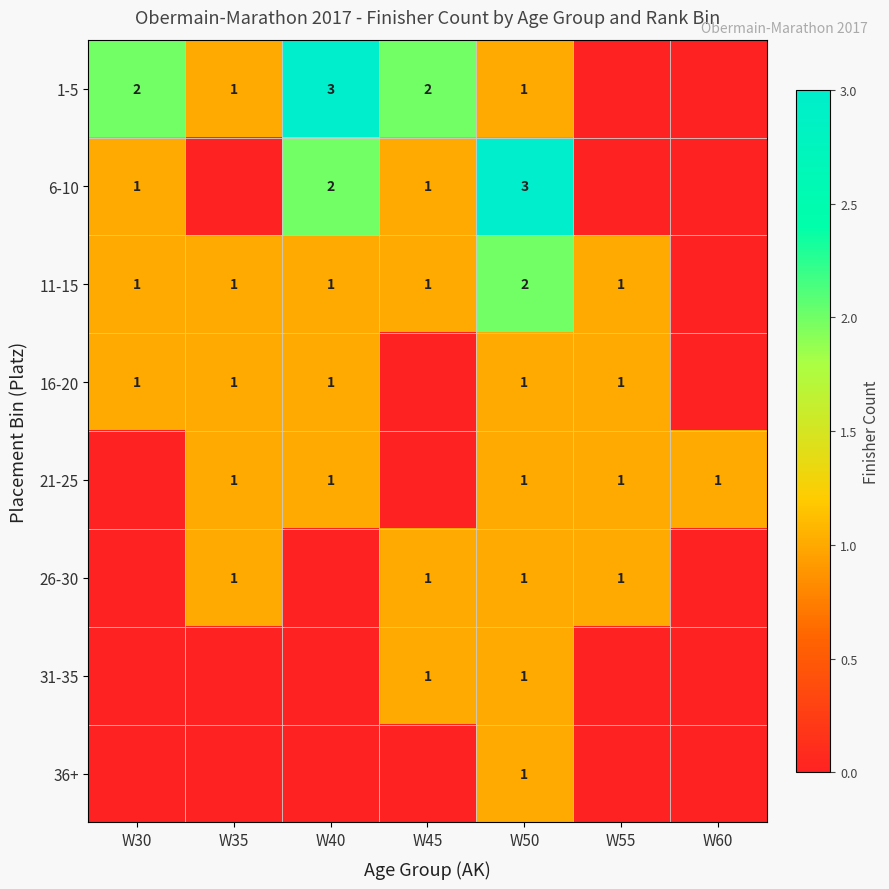

What is the sum of the 1-5 values at W35 and W40?

4